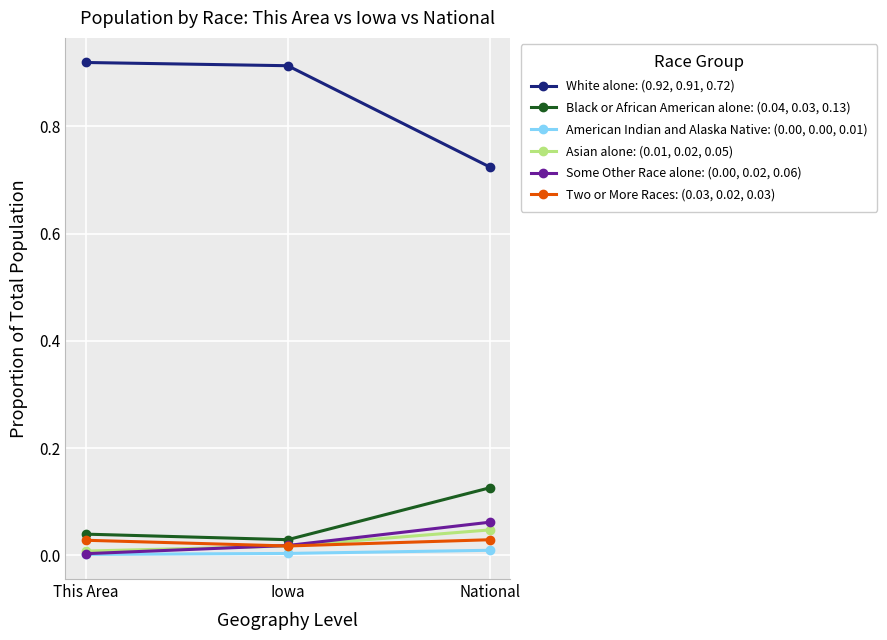

How many lines are shown in the chart?

6